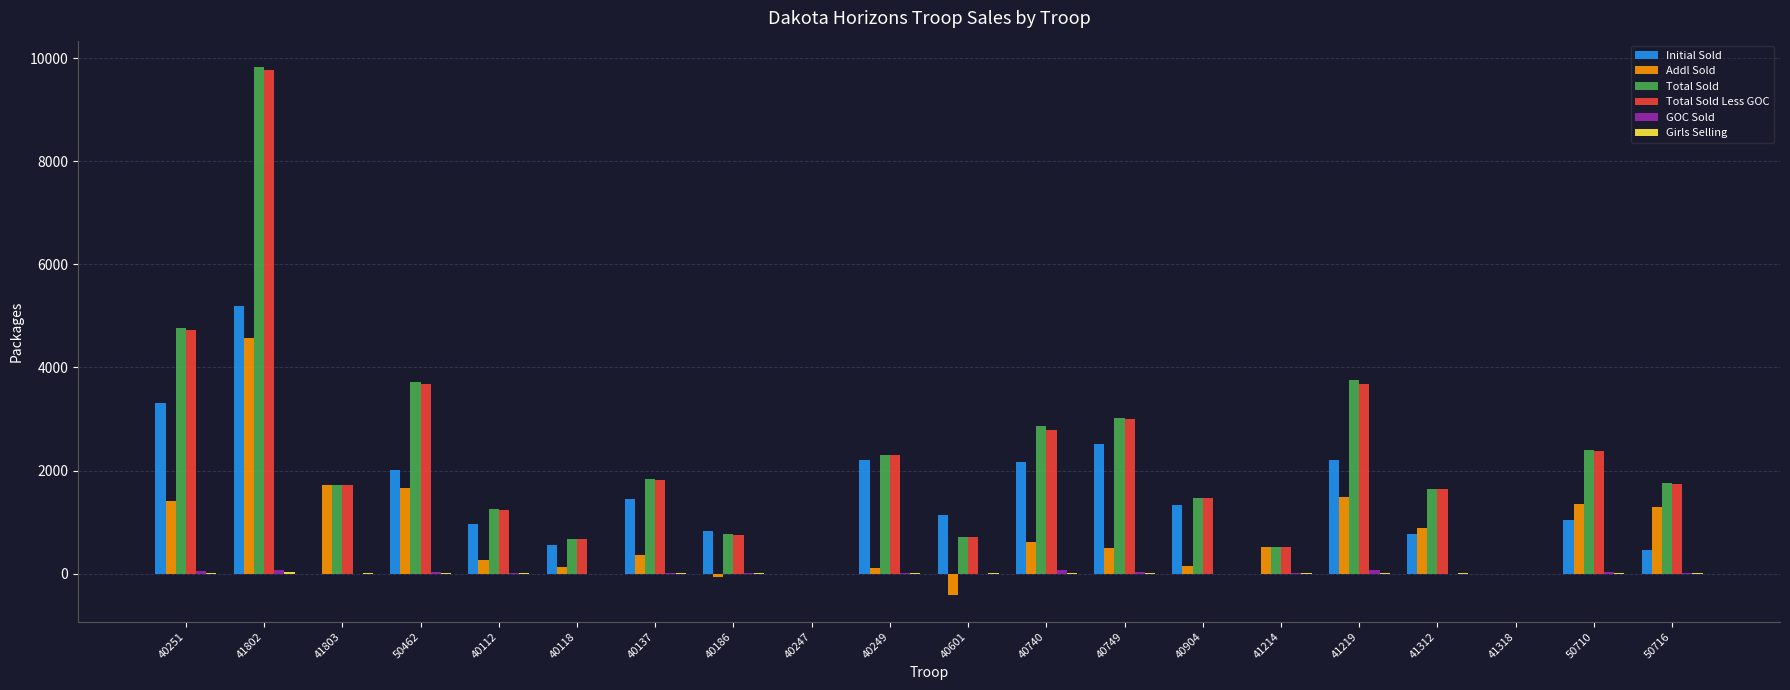

What is the total value across all series at 40251?

14281